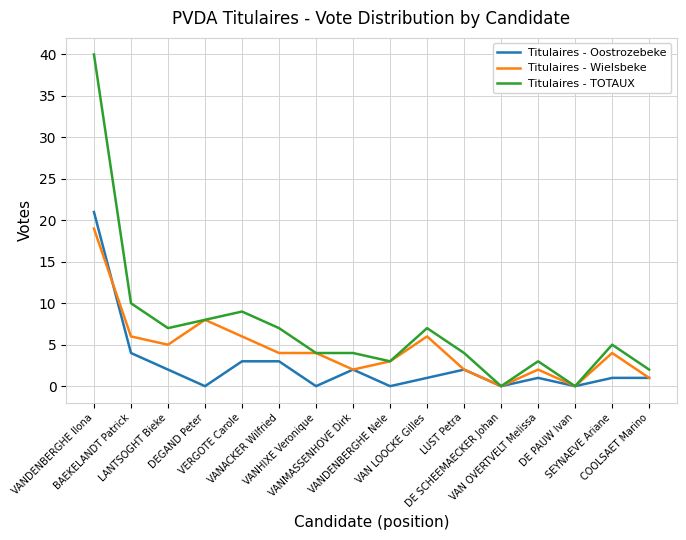

Which series has the largest total across all categories?

Titulaires - TOTAUX